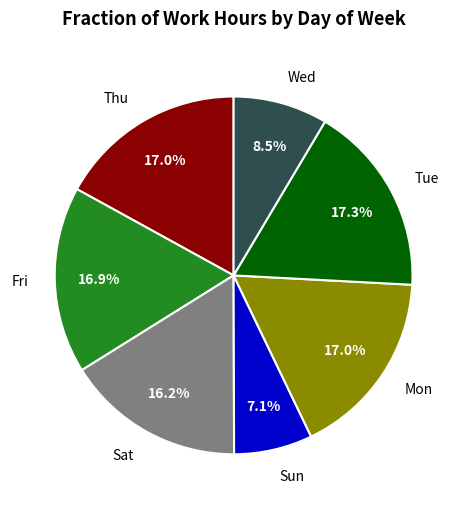

To the nearest percent, what is the difference between the Wed and Thu slice percentages?

8%